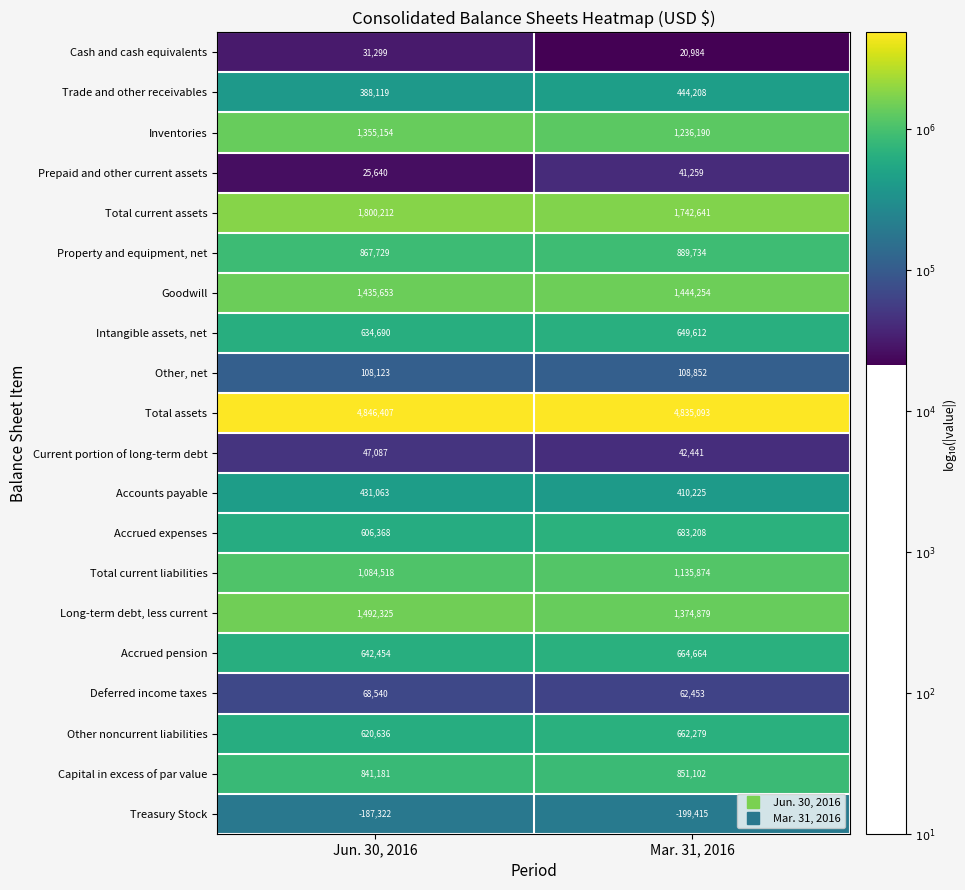

What is the approximate value of Total assets at Jun. 30, 2016, to the nearest 50?

4846400